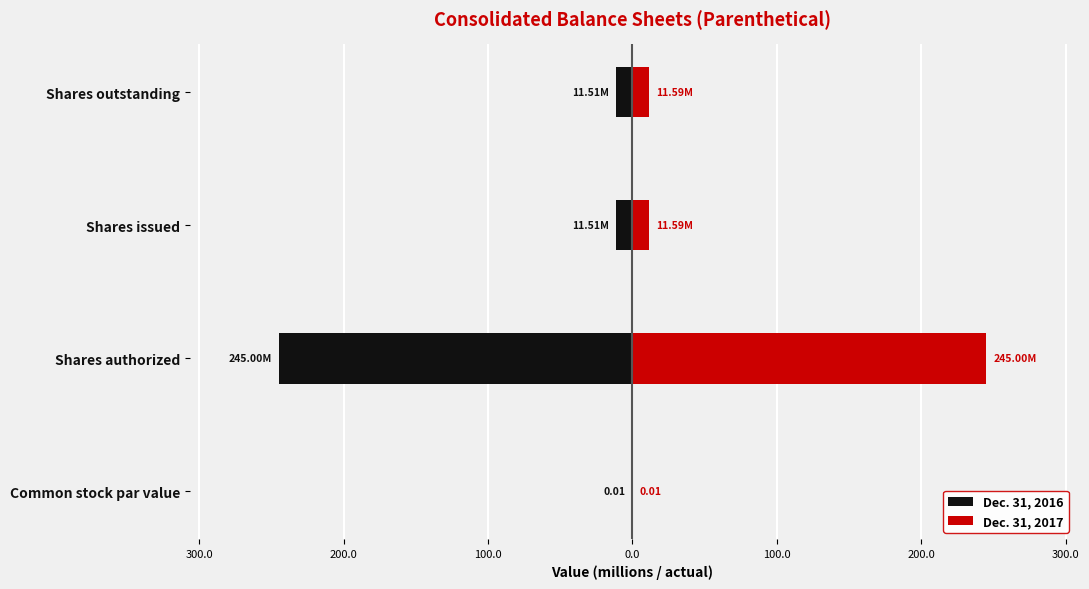

Rank the series at Shares issued from lowest to highest value.

Dec. 31, 2016, Dec. 31, 2017